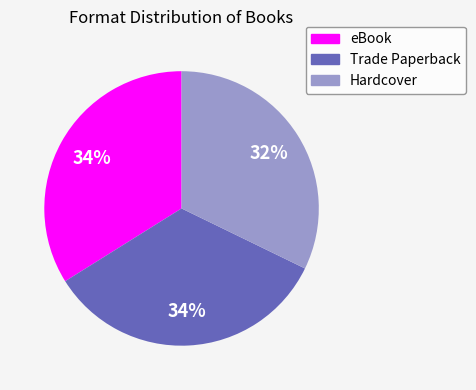

The Trade Paperback slice represents 34% of the pie. True or false?

True